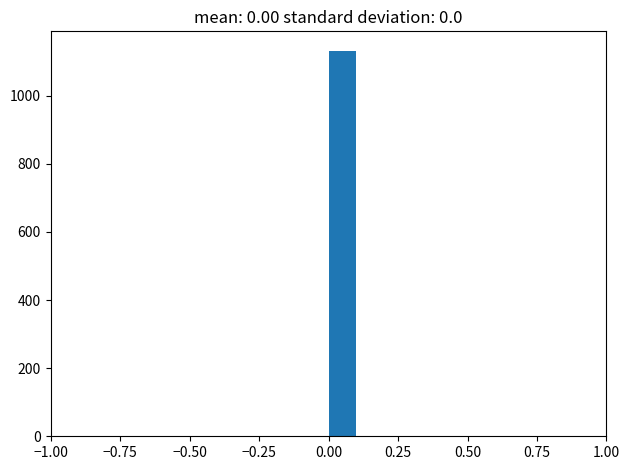

Around what value on the x-axis is the tallest bar? Give the approximate position of its centre, as read against the axis.

0.05